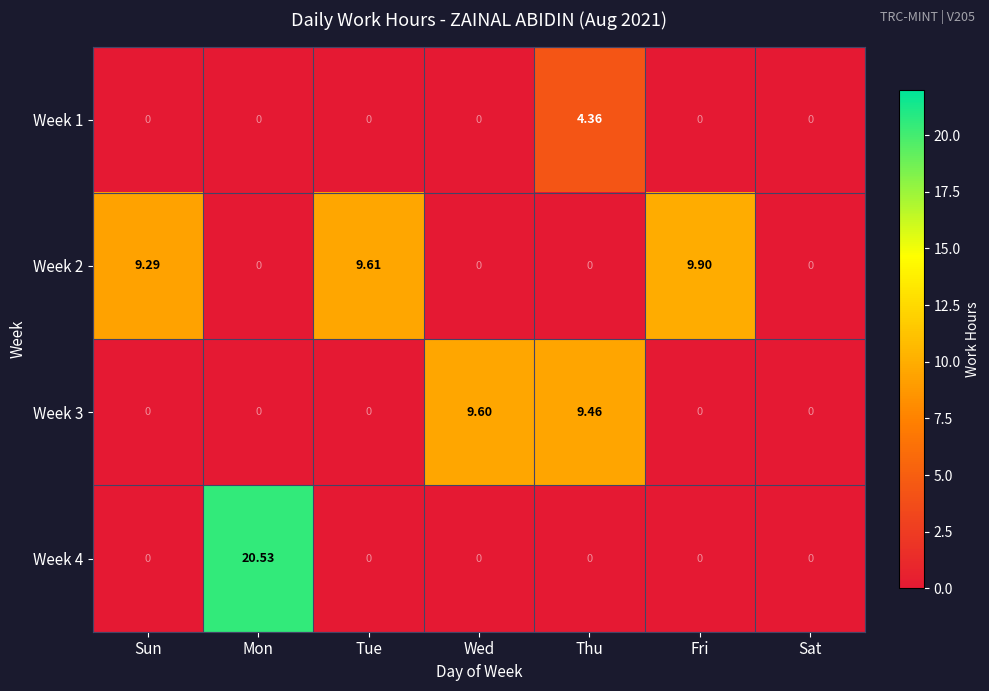

Is the value of Week 4 at Tue greater than the value of Week 3 at Wed?

No